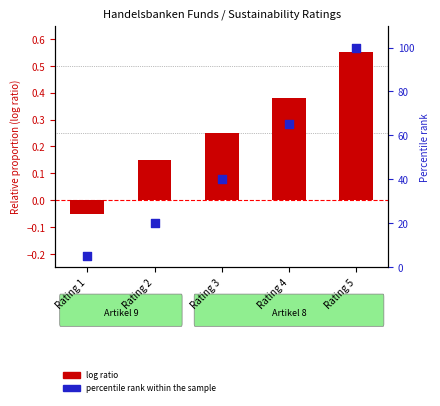

Which series has the largest Y range (max minus min)?

percentile rank within the sample